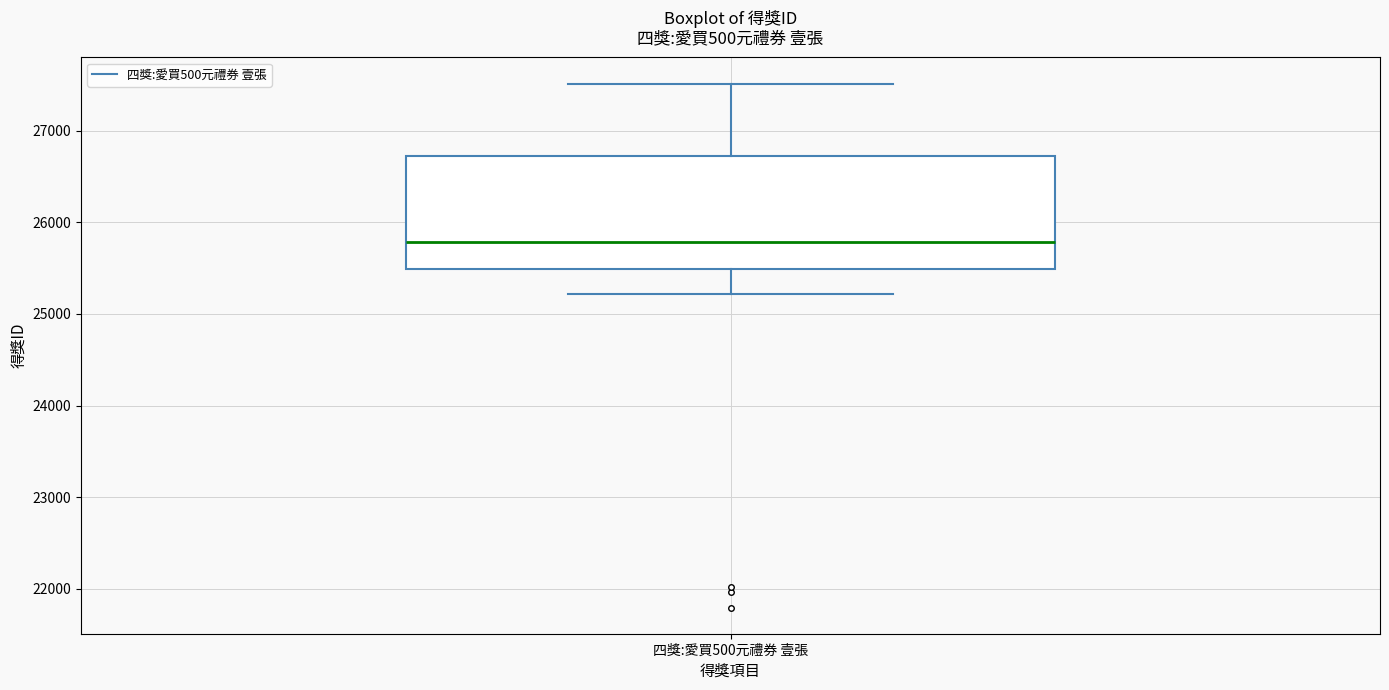

Read this box plot against the y-axis: the position of the median line, the range covered by the box, and the ends of both whiskers. The values are not printed on the chart, so give them approximately, as read against the axis.

median 25800, box 25500 to 26700, whiskers 25200 to 27500